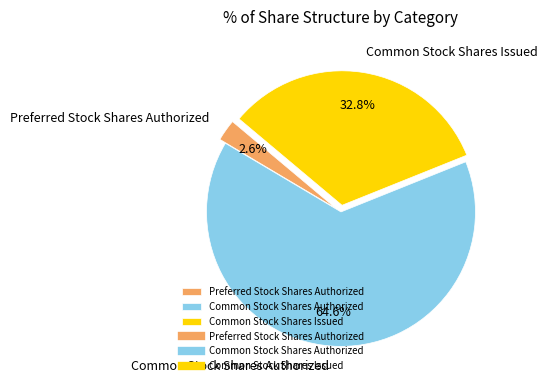

To the nearest percent, what is the average slice percentage?

33%